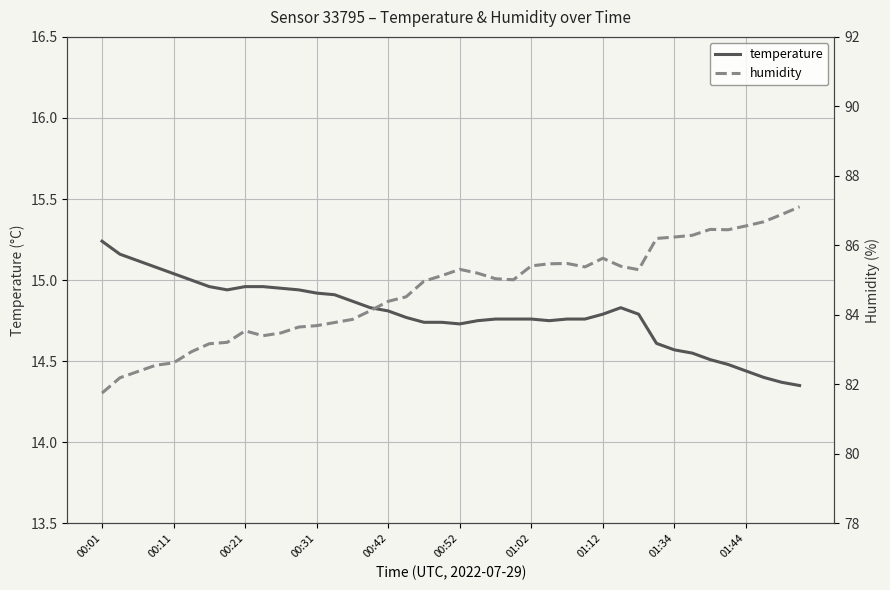

Is this an area chart (filled region under the line)?

No